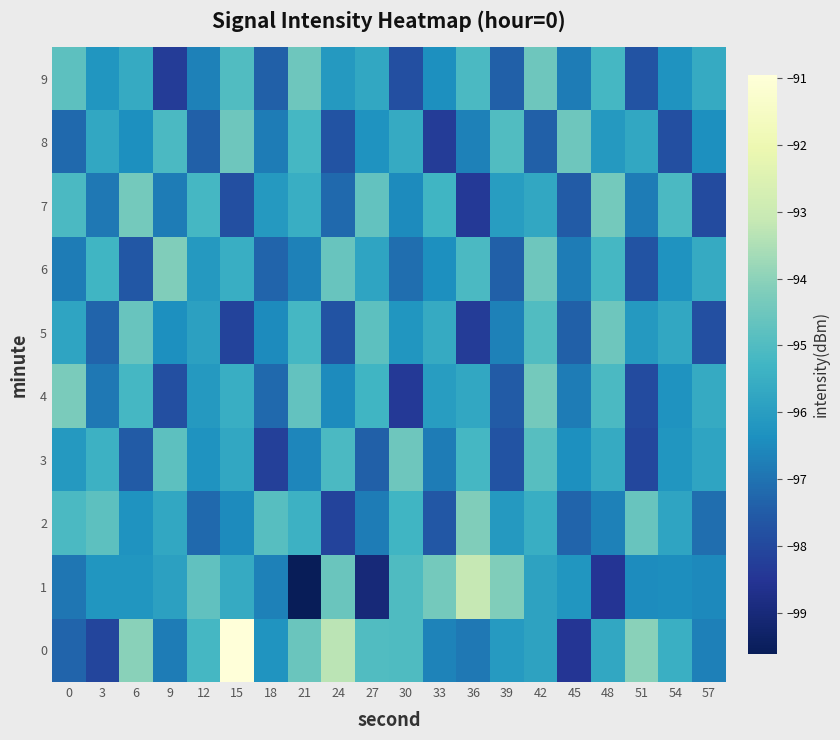

Between 27 and 30, which series saw the biggest shift?

1